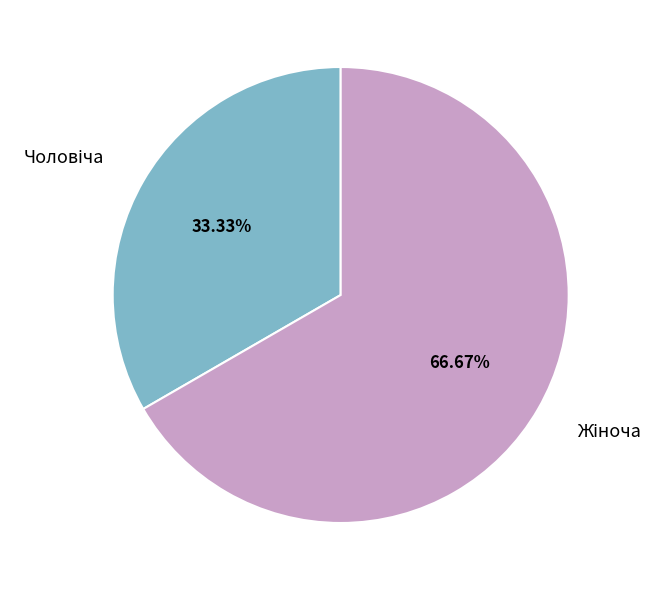

Is there any slice that represents more than half of the pie?

Yes